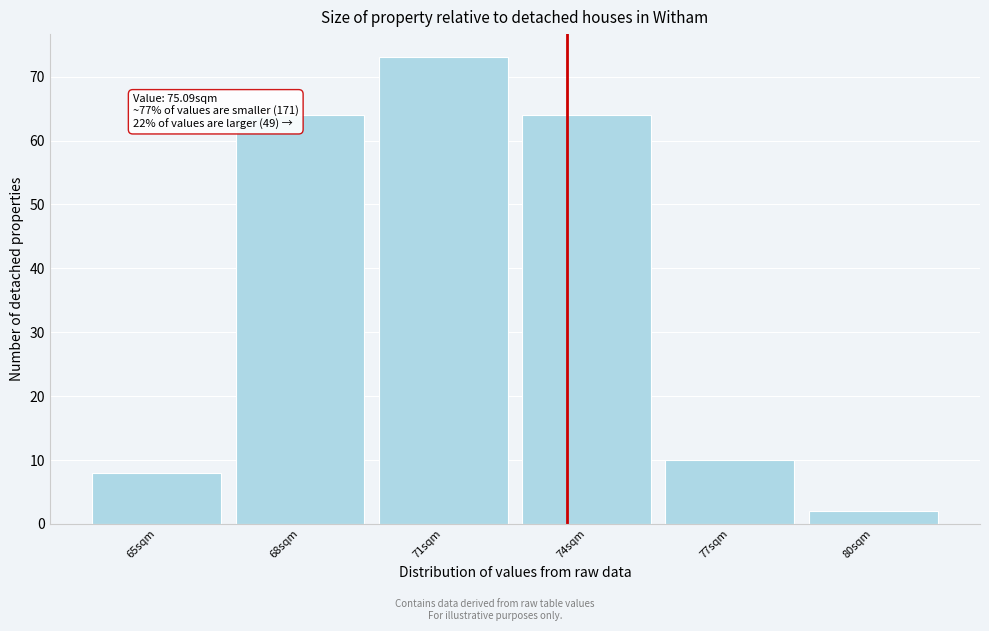

Reading left to right, list all the values displayed in this chart.

8	64	73	64	10	2